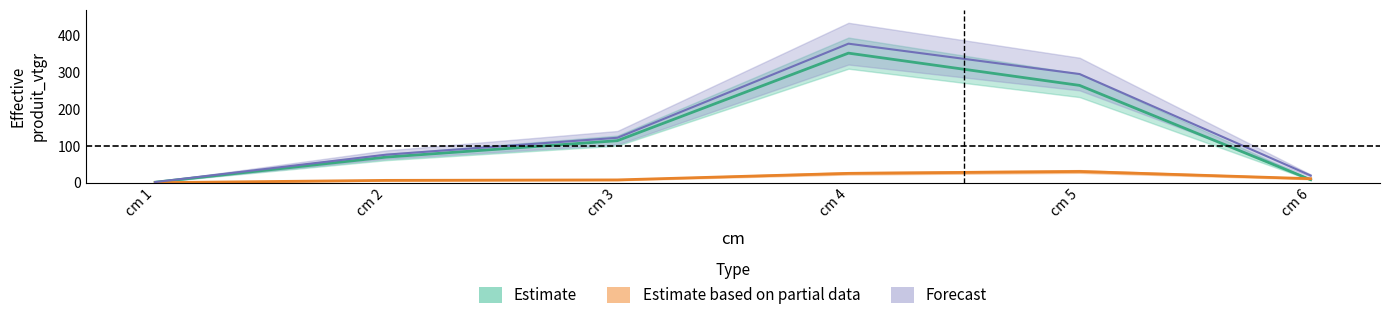

What is the lowest value of the NORMAL_produit_vtgr series?

1.7